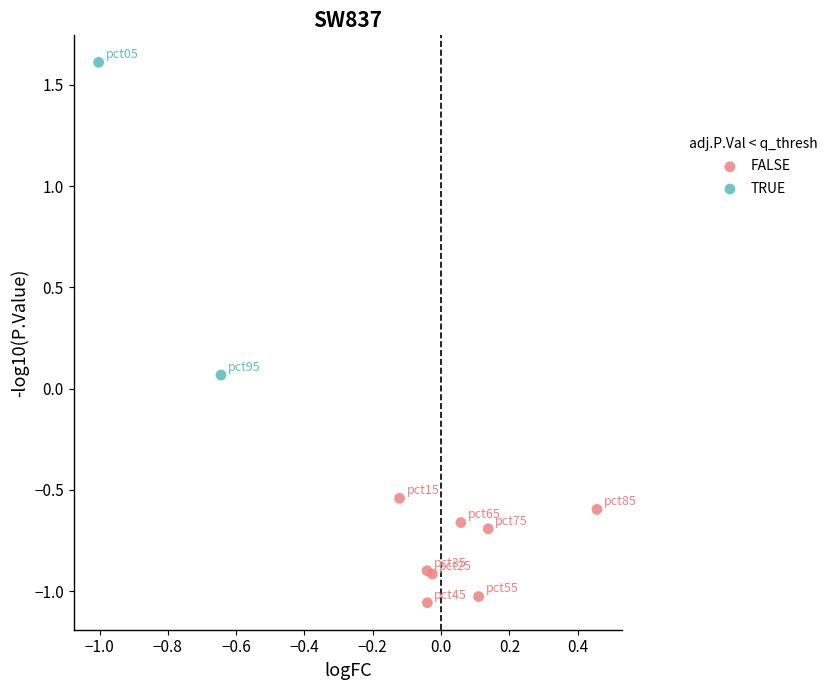

What are all the series names shown in the legend?

FALSE, TRUE